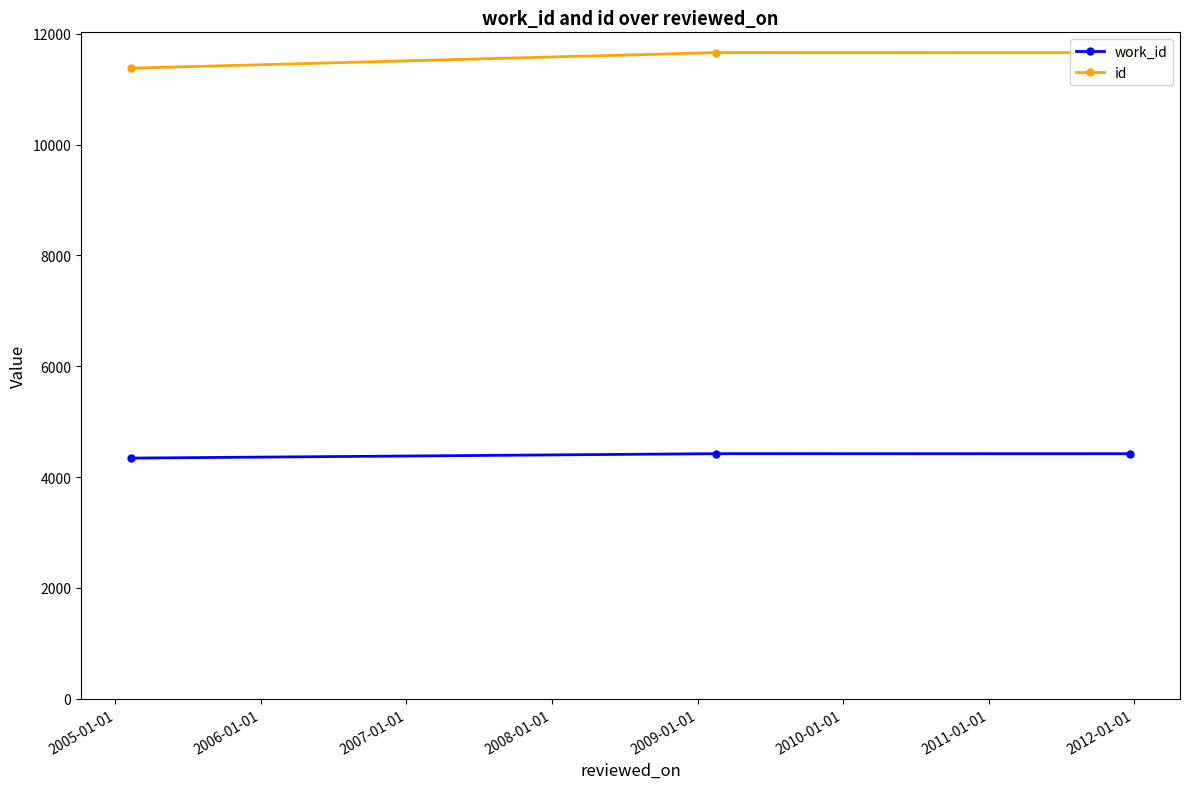

How many data points does each series have?

3